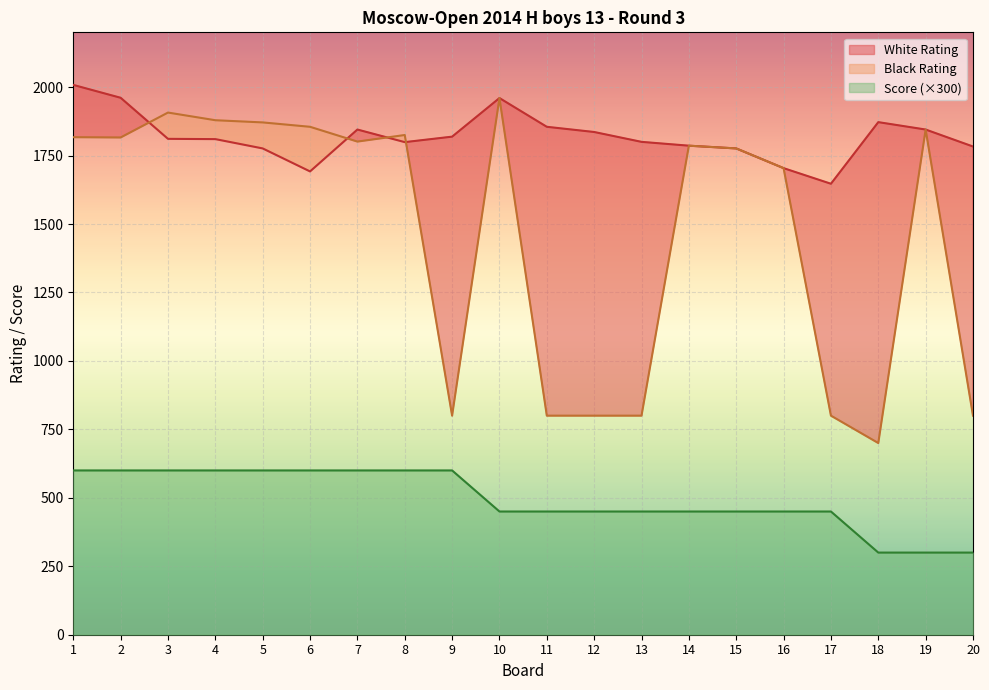

What is the total value across all series at 5?

4247